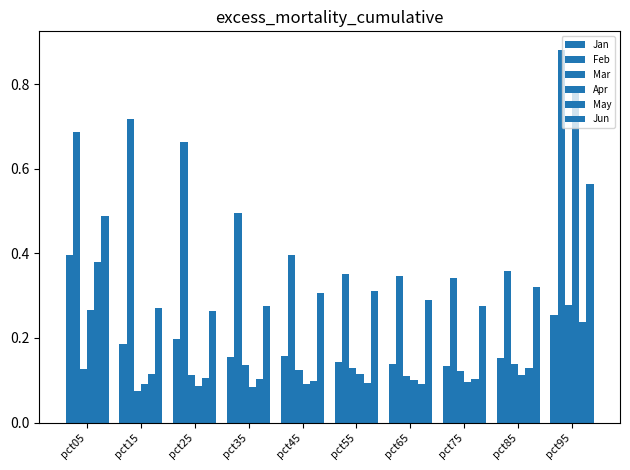

How many groups of bars are there?

10